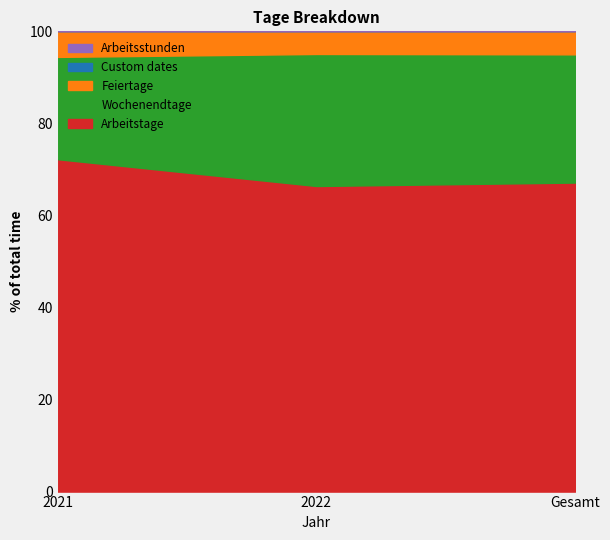

How many lines are shown in the chart?

5